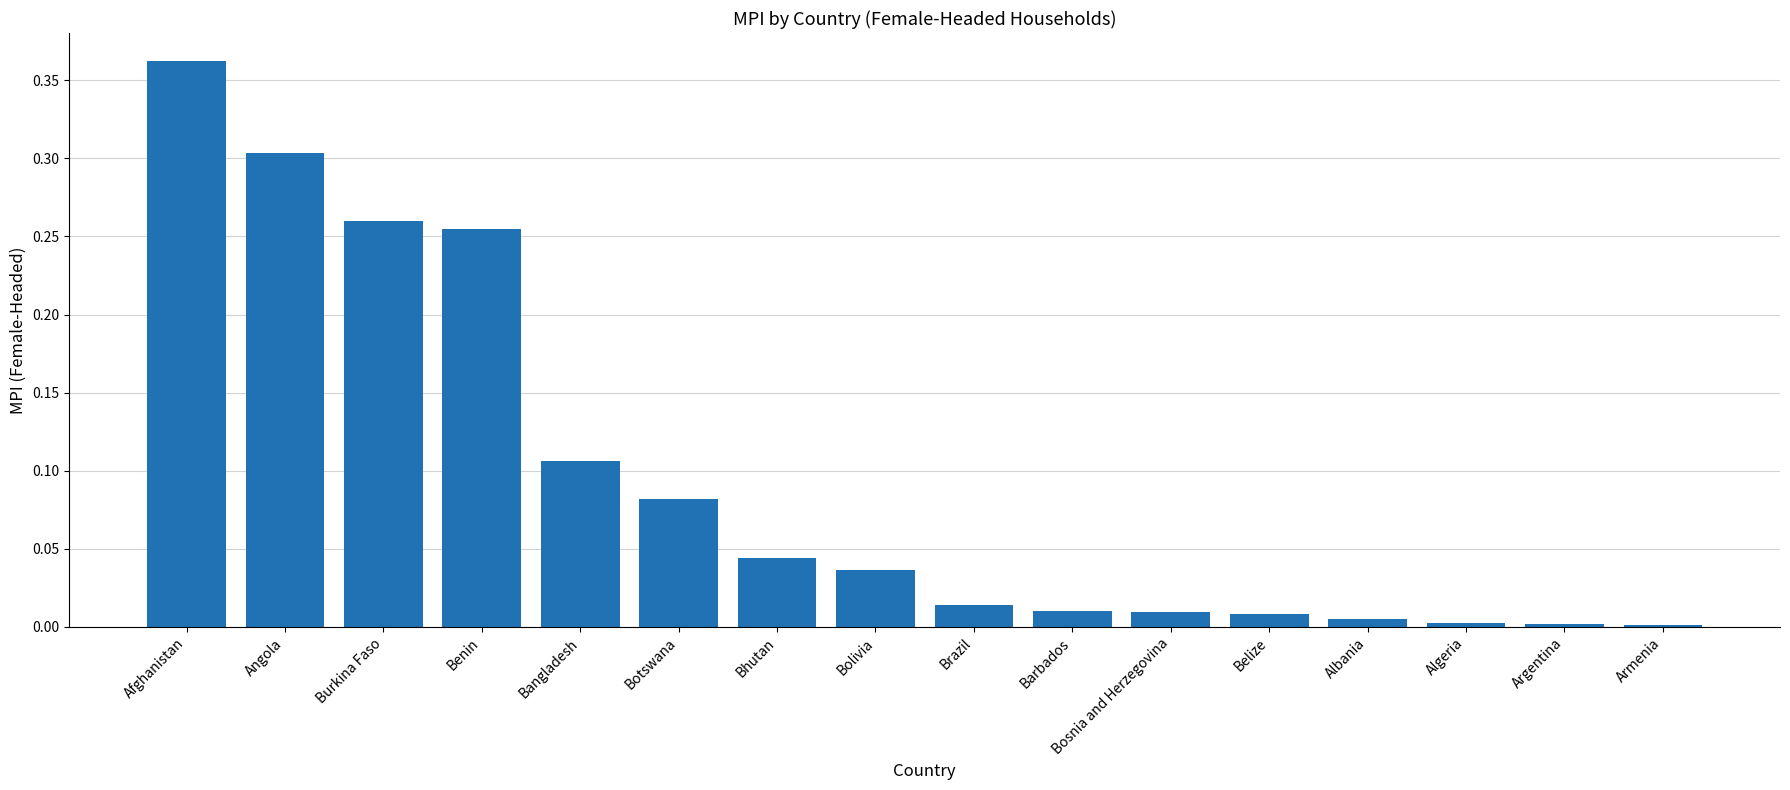

At which category does the chart reach its peak across all series?

Afghanistan